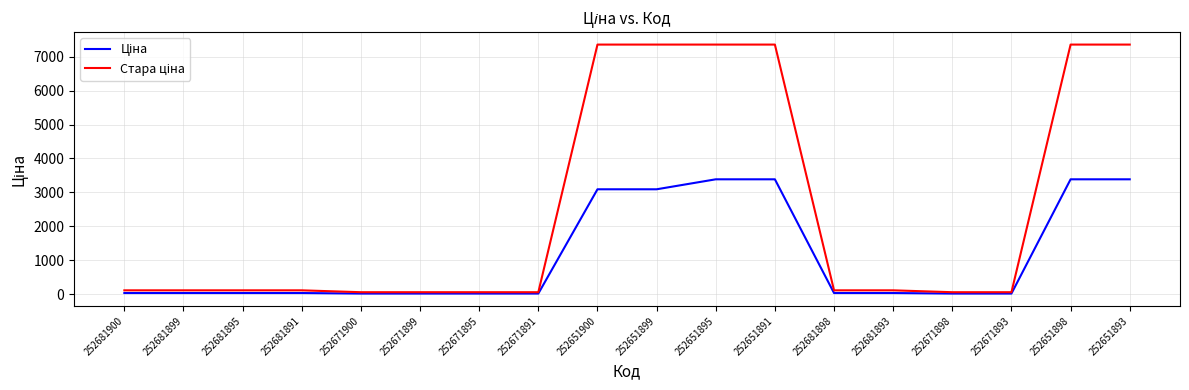

What is the maximum value shown in the chart?

7360.2